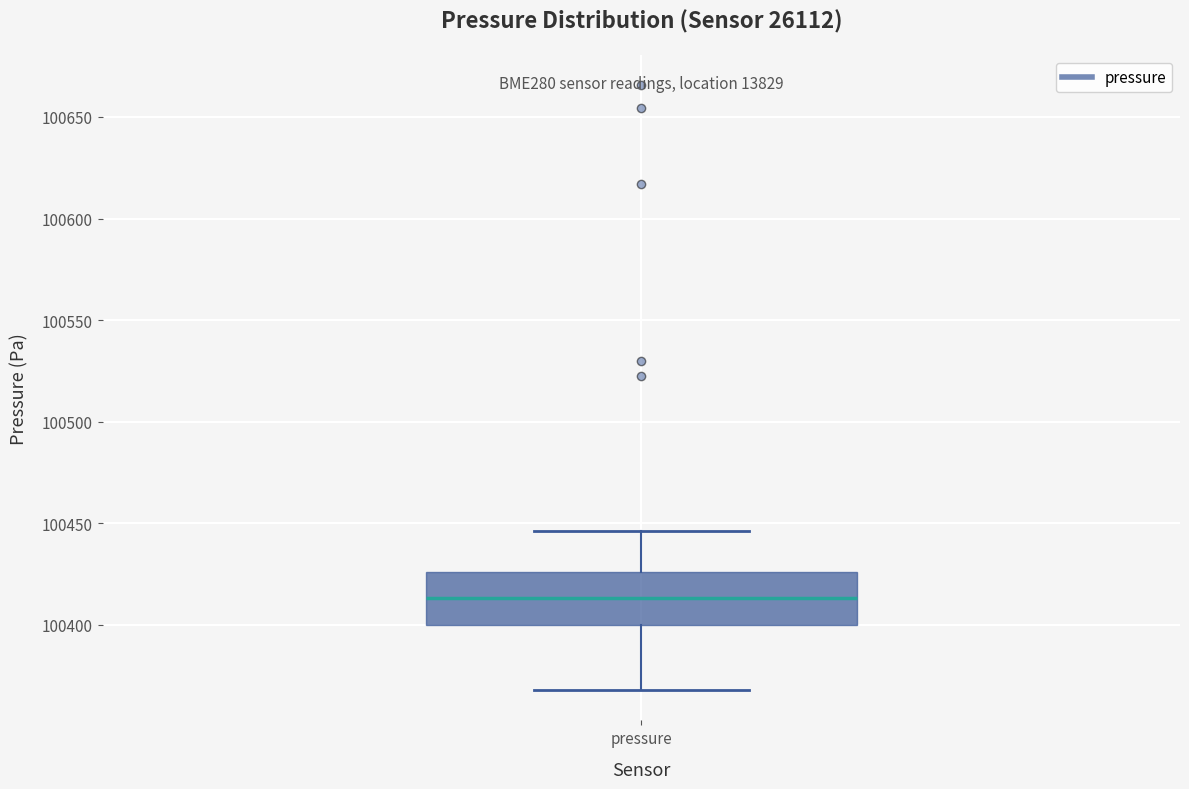

Where does the median line of the box for pressure sit on the y-axis? The values are not printed on the chart, so give them approximately, as read against the axis.

100415